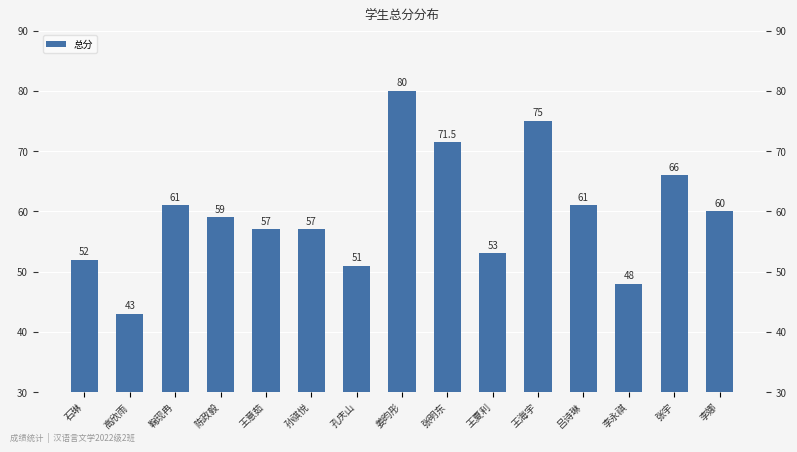

Rank the categories by value from lowest to highest.

高欣雨, 李永祺, 孔庆山, 石琳, 王夏利, 王意茹, 孙祺悦, 陈政毅, 李娜, 鞠现冉, 吕诗琳, 张宇, 张明东, 王海宇, 姜昀彤